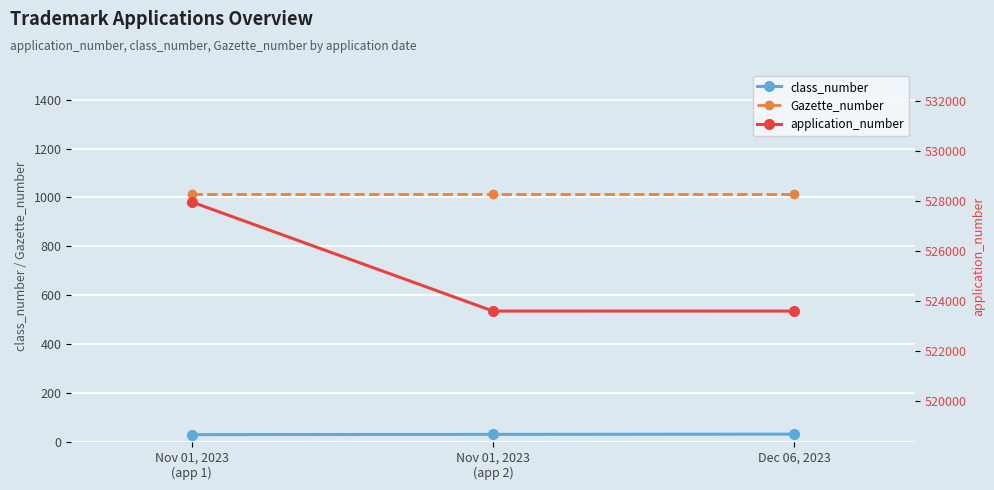

What position from the right is Nov 01, 2023
(app 2)?

2